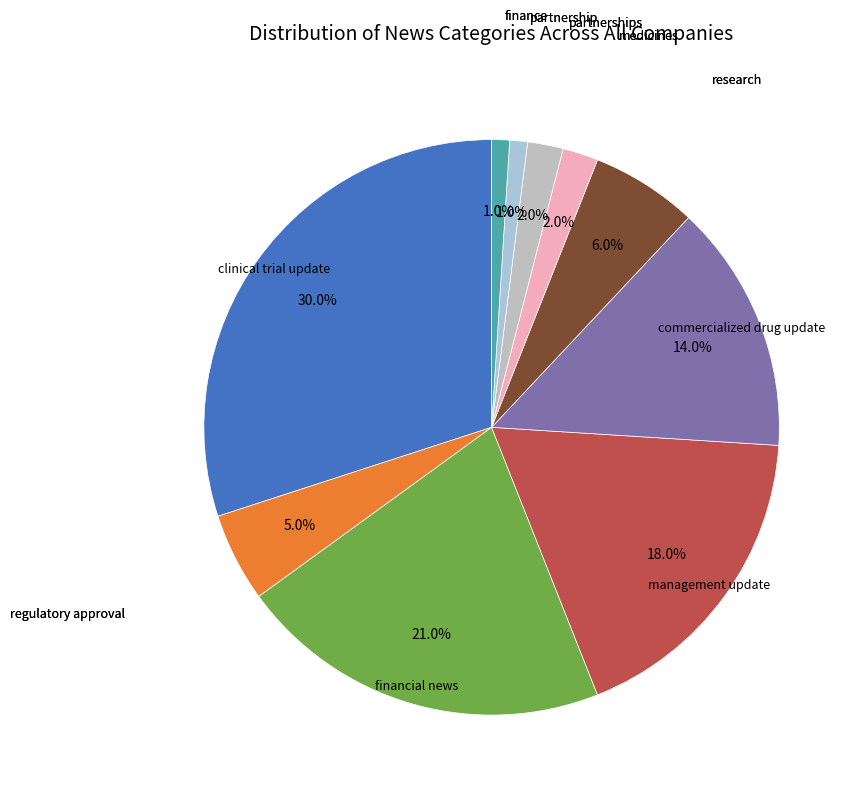

To the nearest percent, what is the difference between the largest and smallest slice percentages?

29%